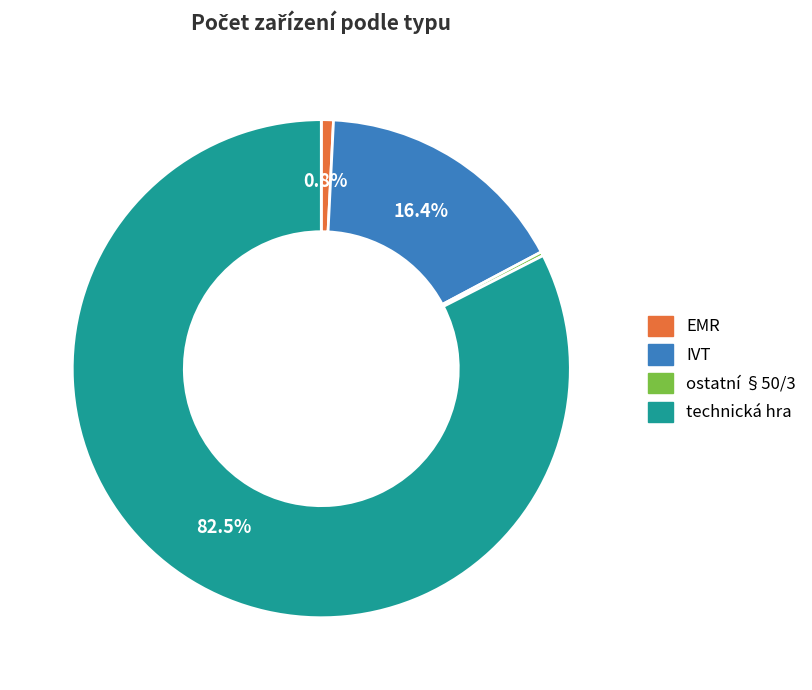

Which has a higher value, IVT or technická hra?

technická hra